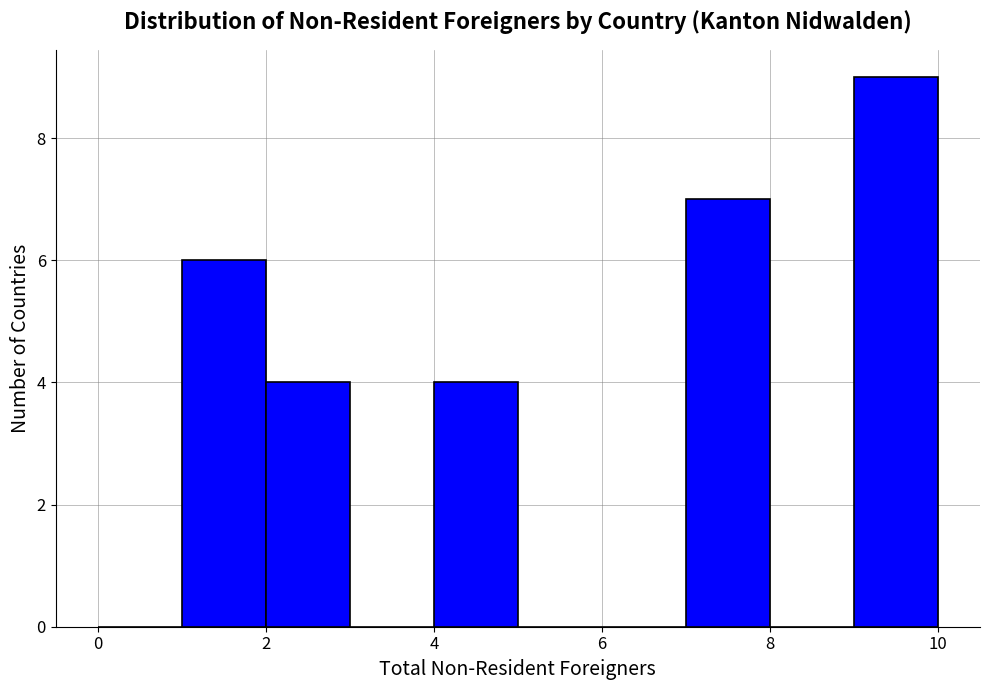

Reading left to right, transcribe this chart: for each bar, give the range it covers on the x-axis and its height. The values are not printed on the chart, so give them approximately, as read against the axis.

0 to 1: 0
1 to 2: 6
2 to 3: 4
3 to 4: 0
4 to 5: 4
5 to 6: 0
6 to 7: 0
7 to 8: 7
8 to 9: 0
9 to 10: 9